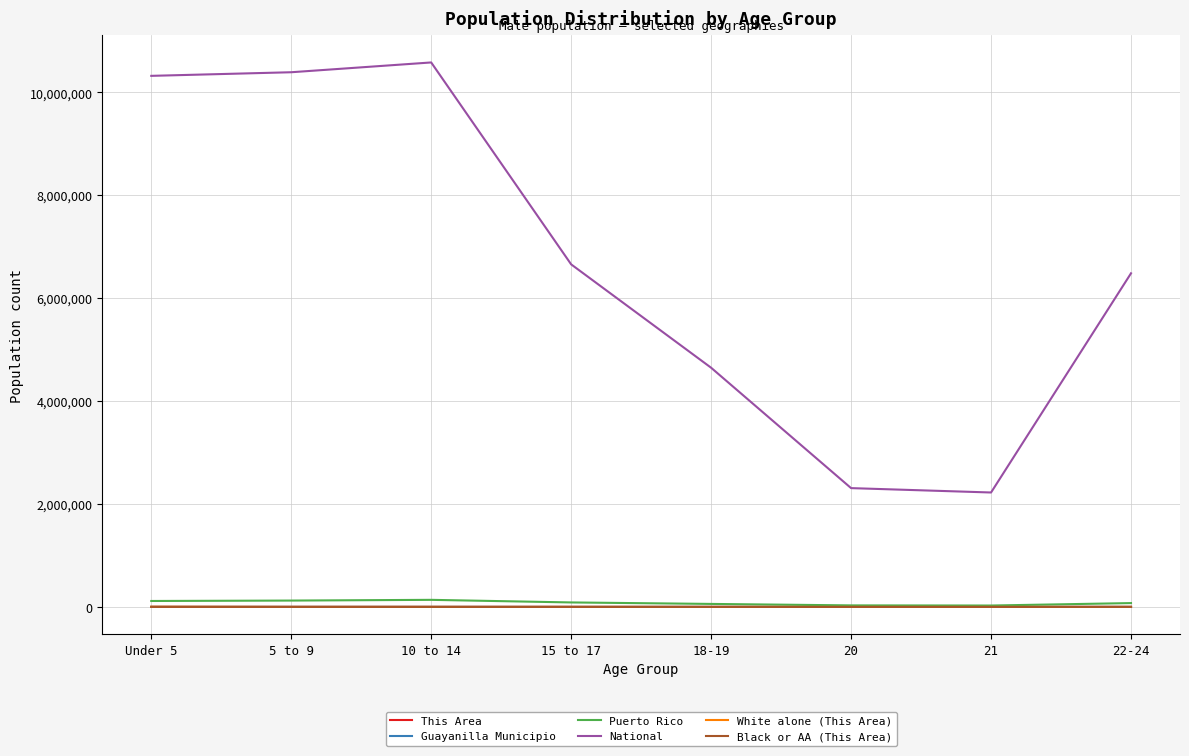

The Guayanilla Municipio series shows 164 at 21. True or false?

True